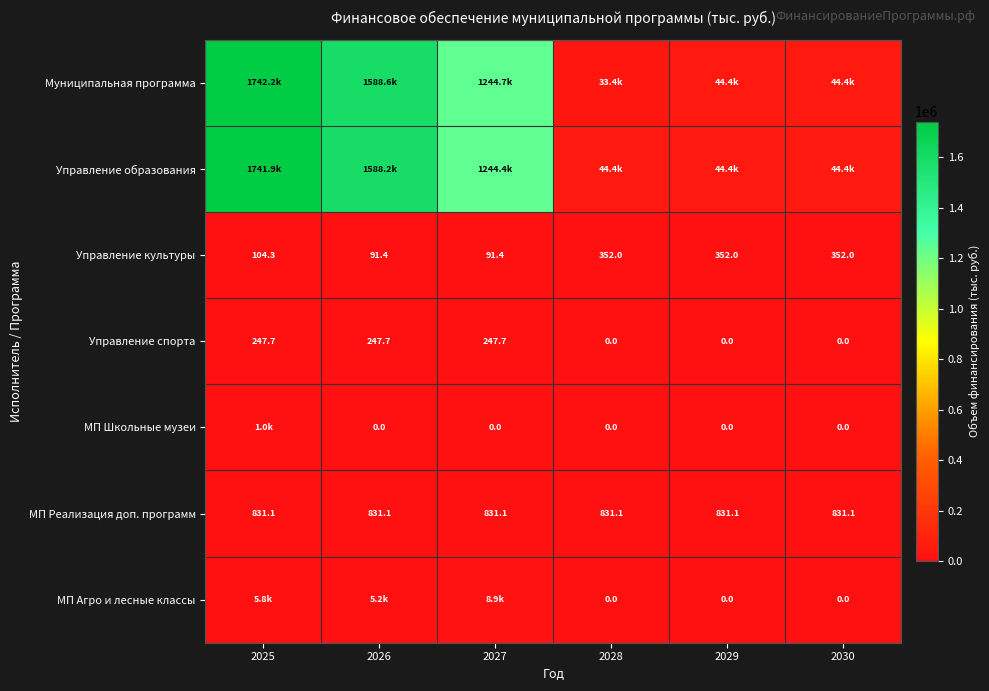

Which category has the highest value across all series?

2025